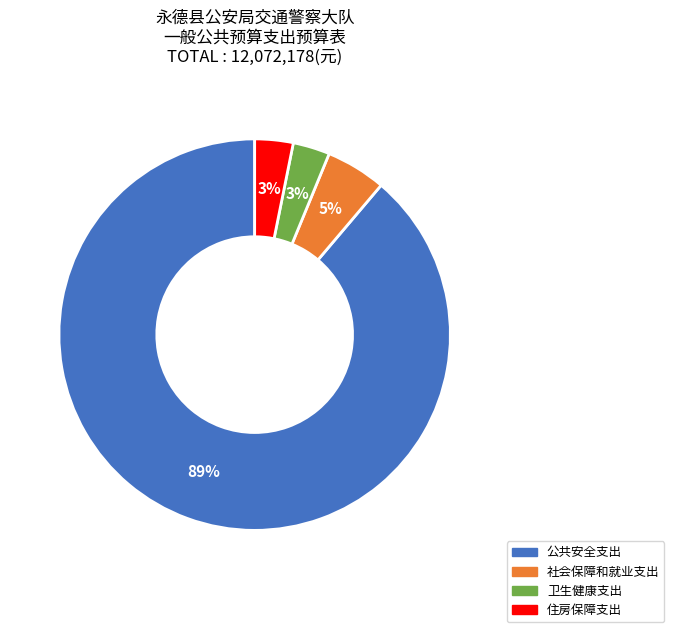

What is the ratio of the value at 住房保障支出 to the value at 卫生健康支出?

1.0